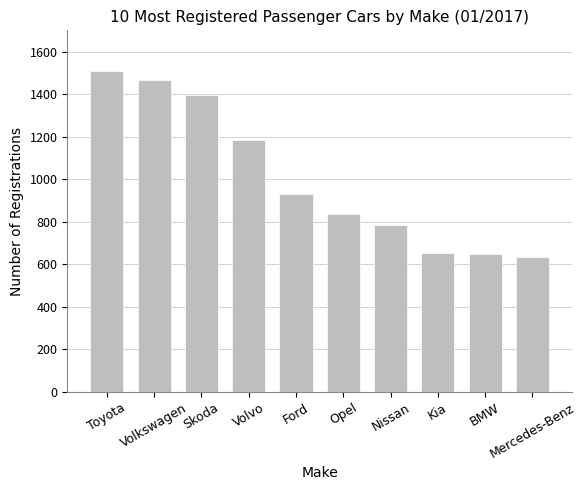

The chart shows a value of 249 at Kia. True or false?

False